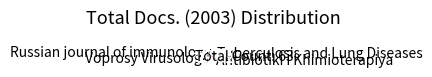

Which slice is the smallest?

Russian journal of immunology